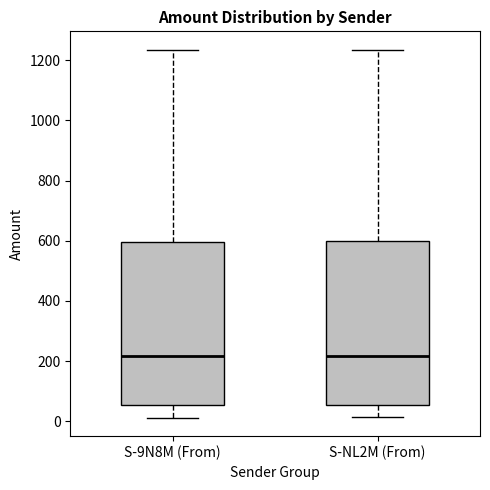

Reading left to right, read every box against the y-axis: the position of its median line, the range the box covers, and the ends of its whiskers. The values are not printed on the chart, so give them approximately, as read against the axis.

S-9N8M (From): median 220, box 60 to 600, whiskers 20 to 1240
S-NL2M (From): median 220, box 60 to 600, whiskers 20 to 1240